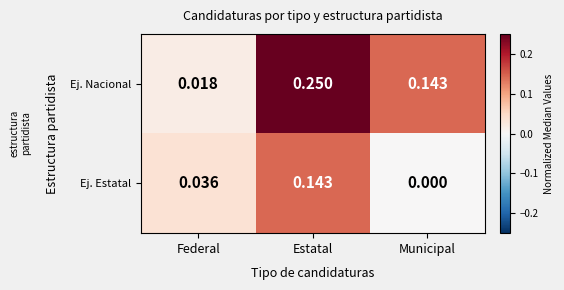

Which series has the largest total across all categories?

Ej. Nacional